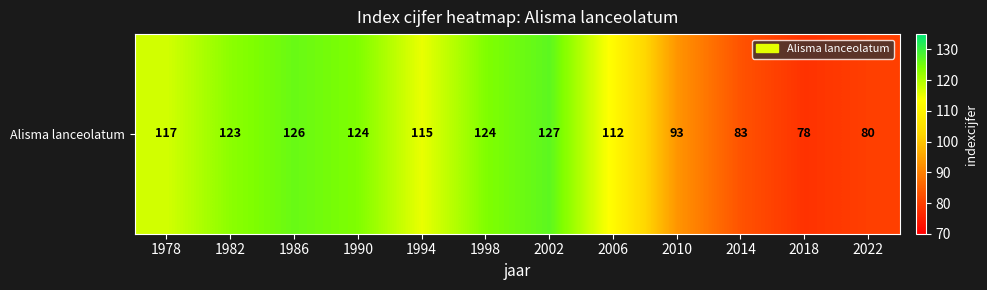

List the labels in order of value, smallest first.

2018, 2022, 2014, 2010, 2006, 1994, 1978, 1982, 1990, 1998, 1986, 2002